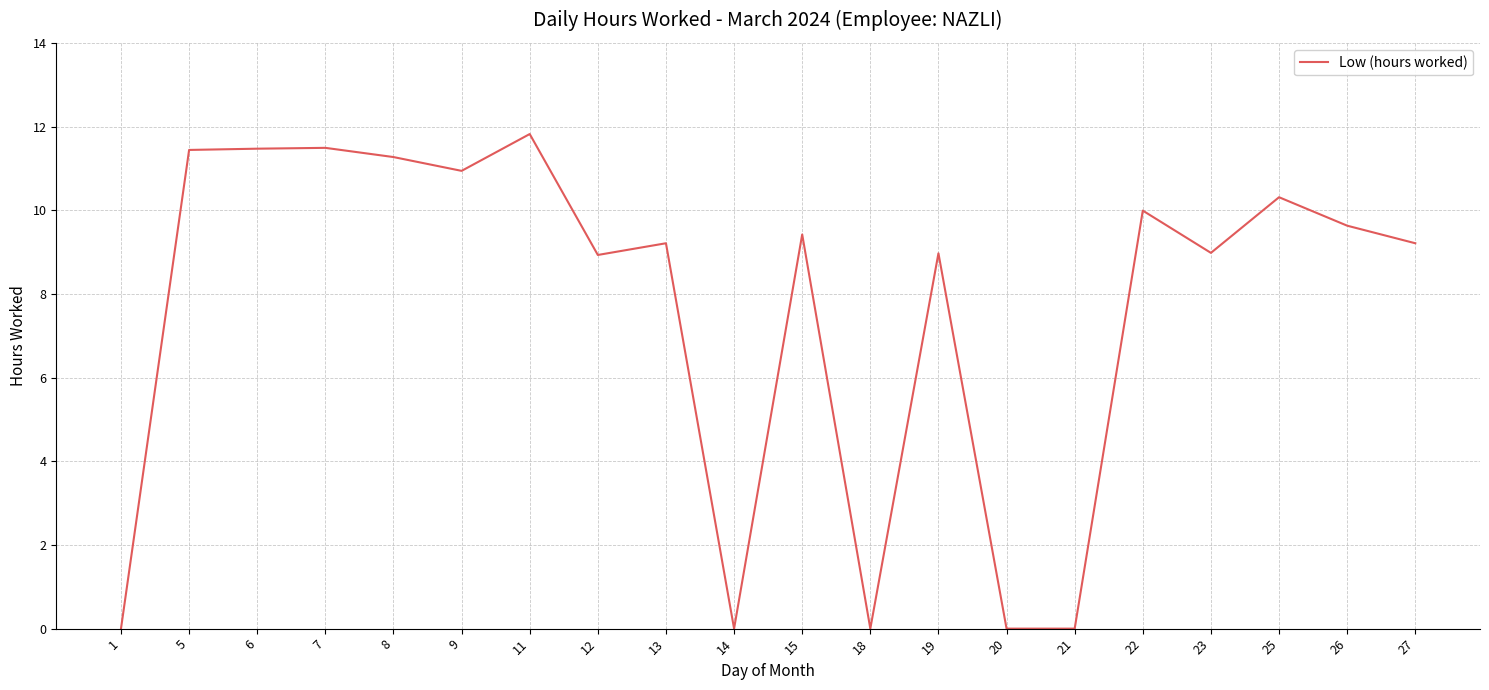

What is the difference between the values at 25 and 26?

0.7